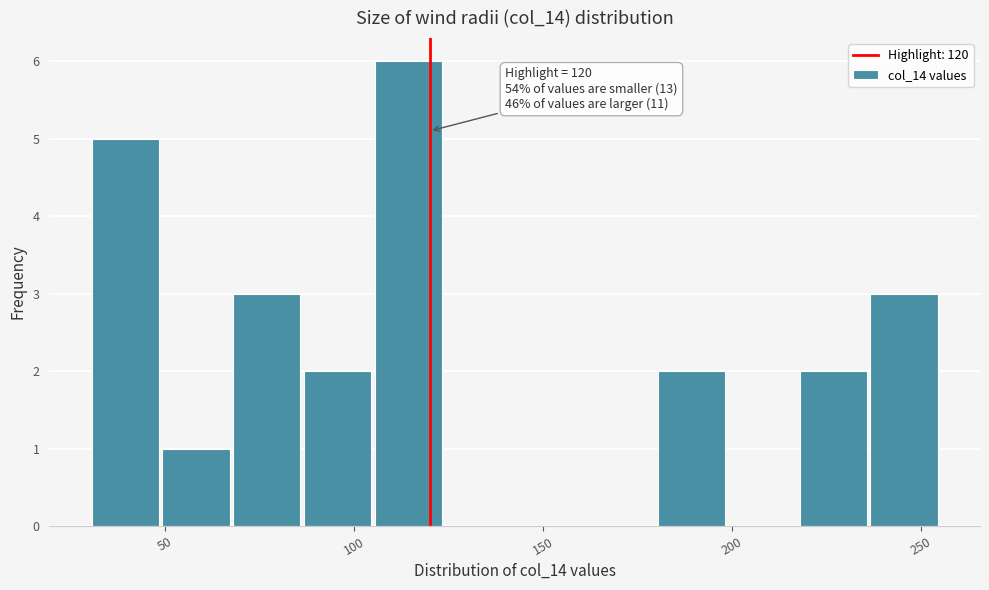

Read against the x-axis, roughly where is the centre of the tallest bar?

115